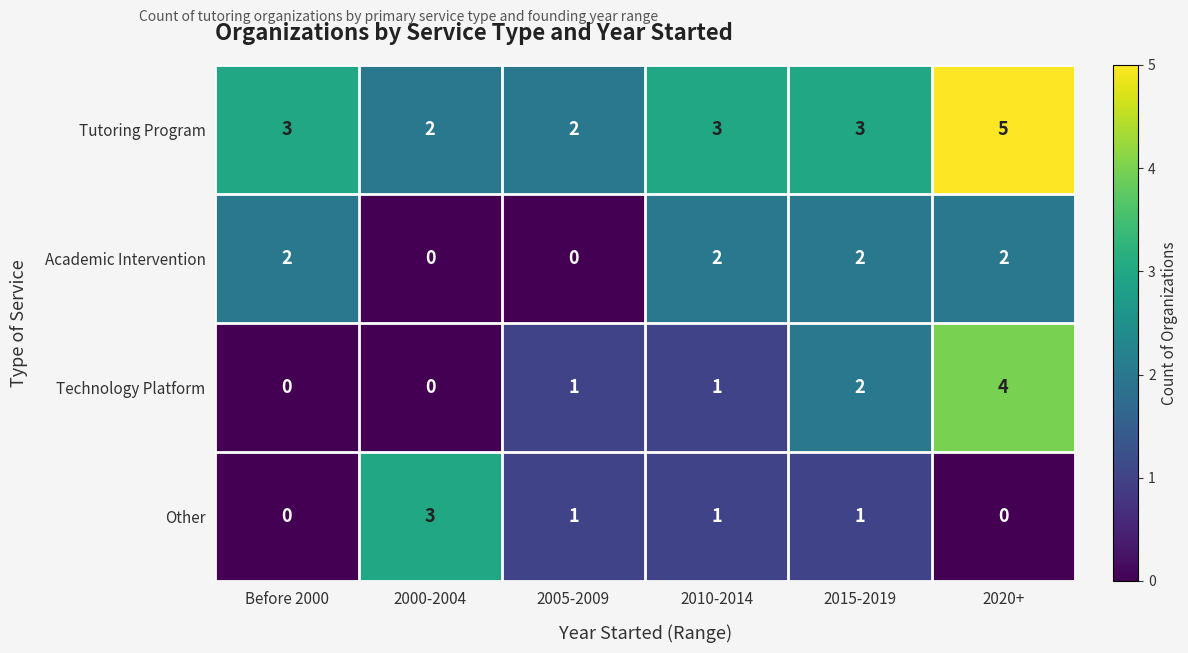

Which series has the widest spread of values?

Technology Platform